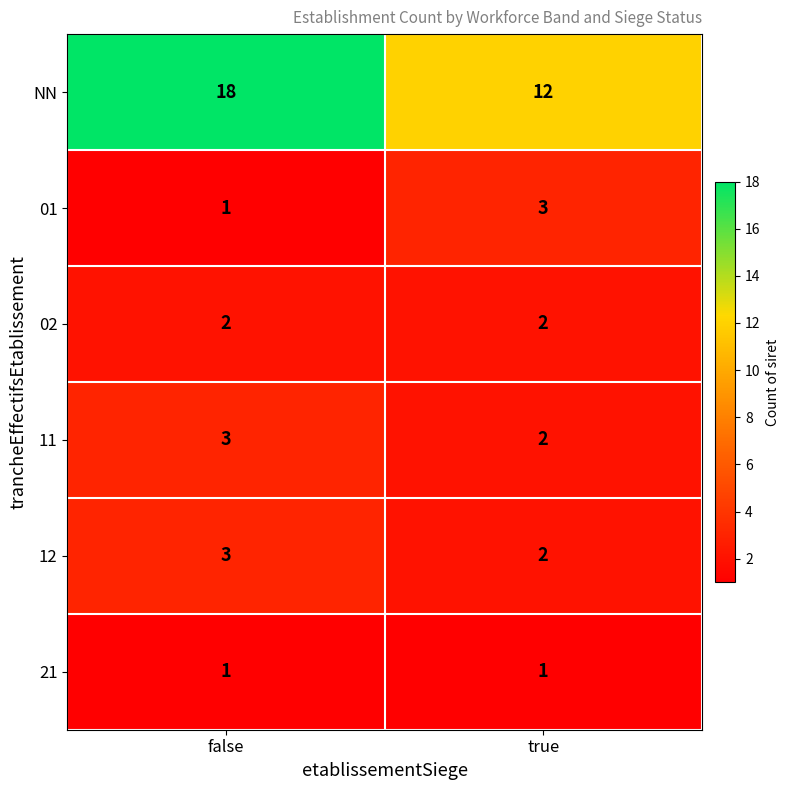

The value of 21 at true is 1. True or false?

True